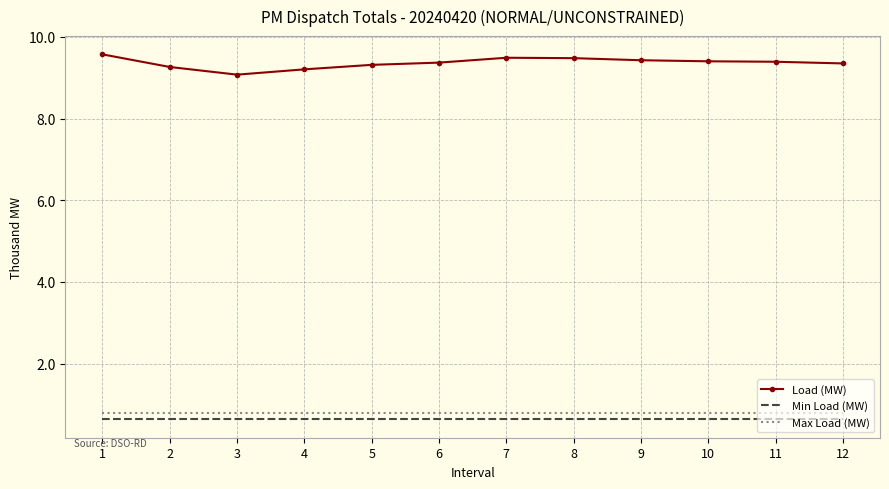

What is the greatest value displayed?

9.6